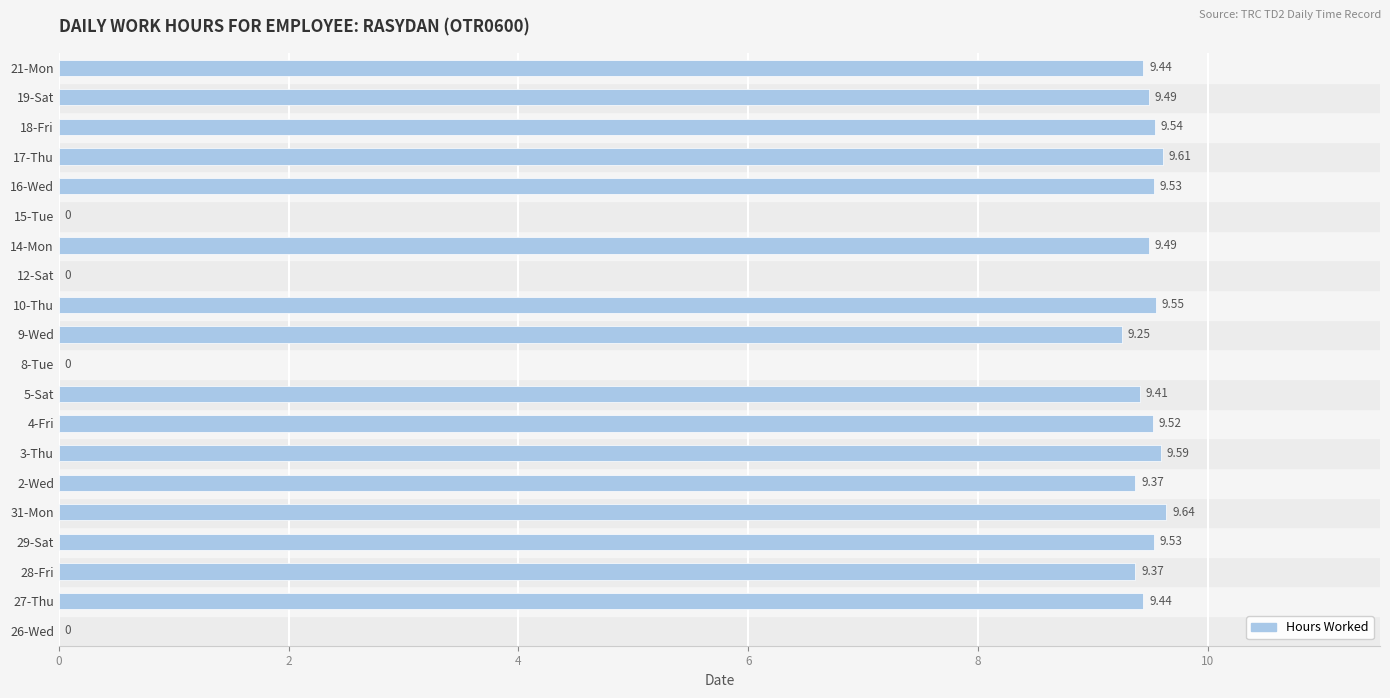

Which has a higher value, 4-Fri or 5-Sat?

4-Fri